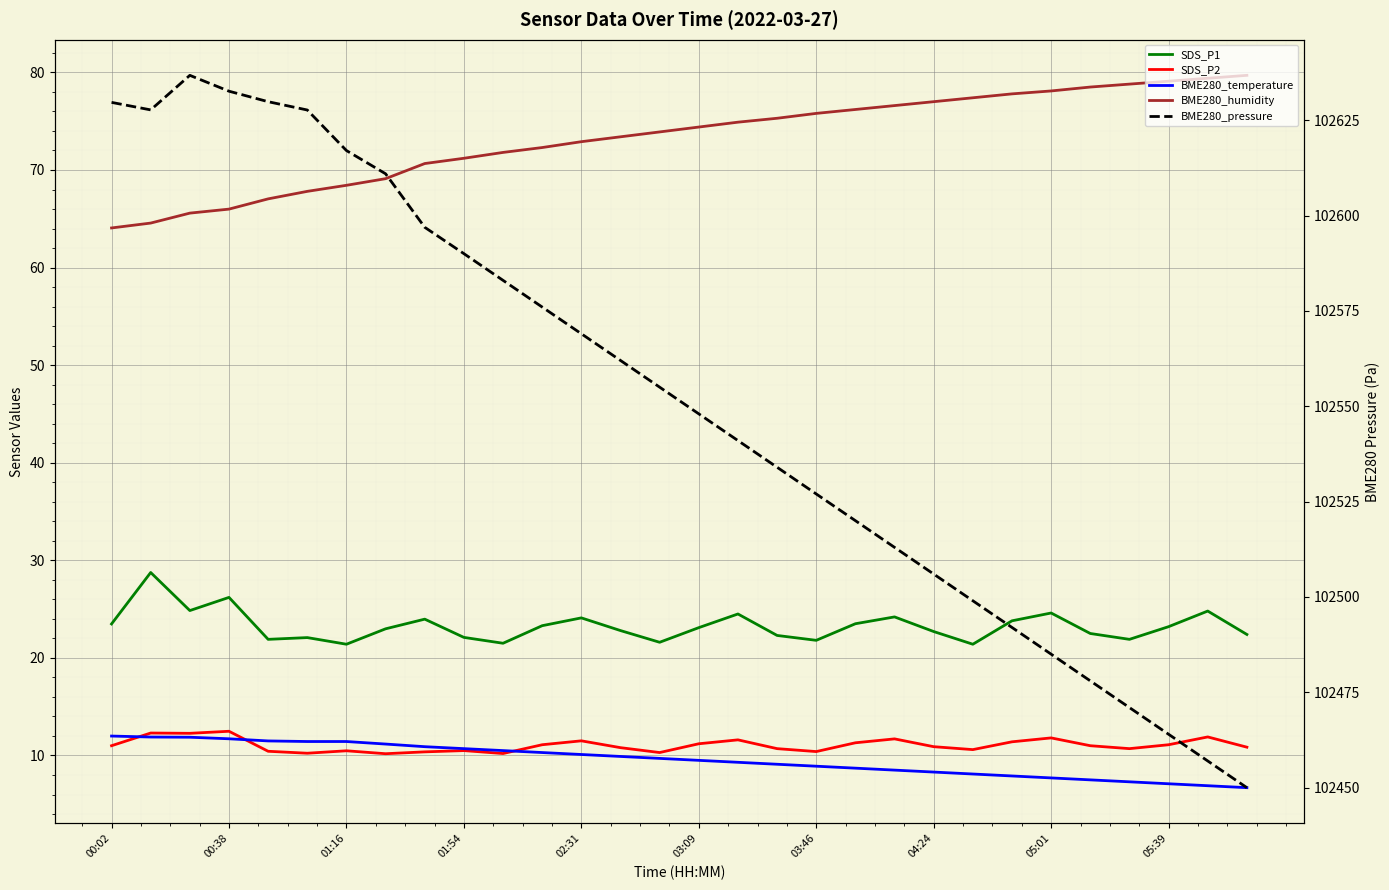

What position from the left is 13?

14